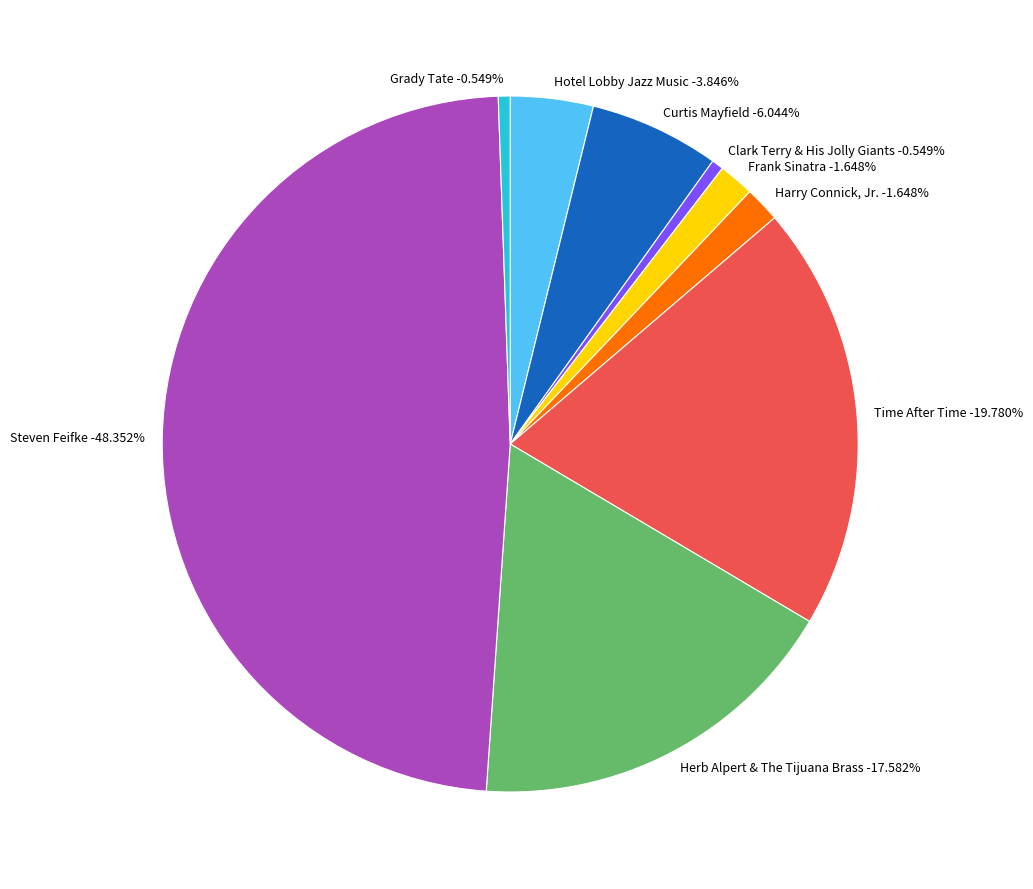

To the nearest percent, what percentage of the pie is Harry Connick, Jr.?

2%